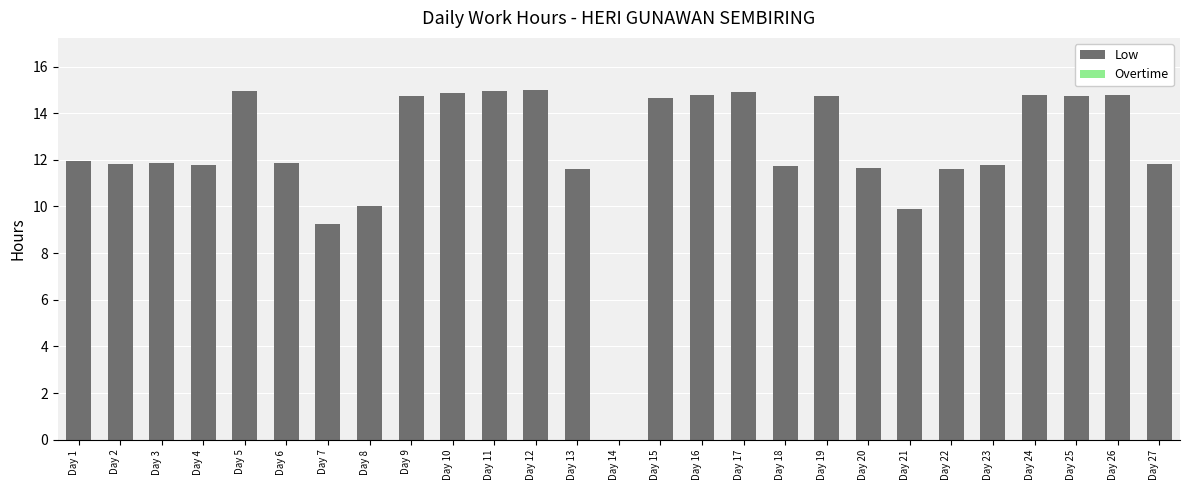

What is the sum of the values at Day 5 and Day 2?

26.7